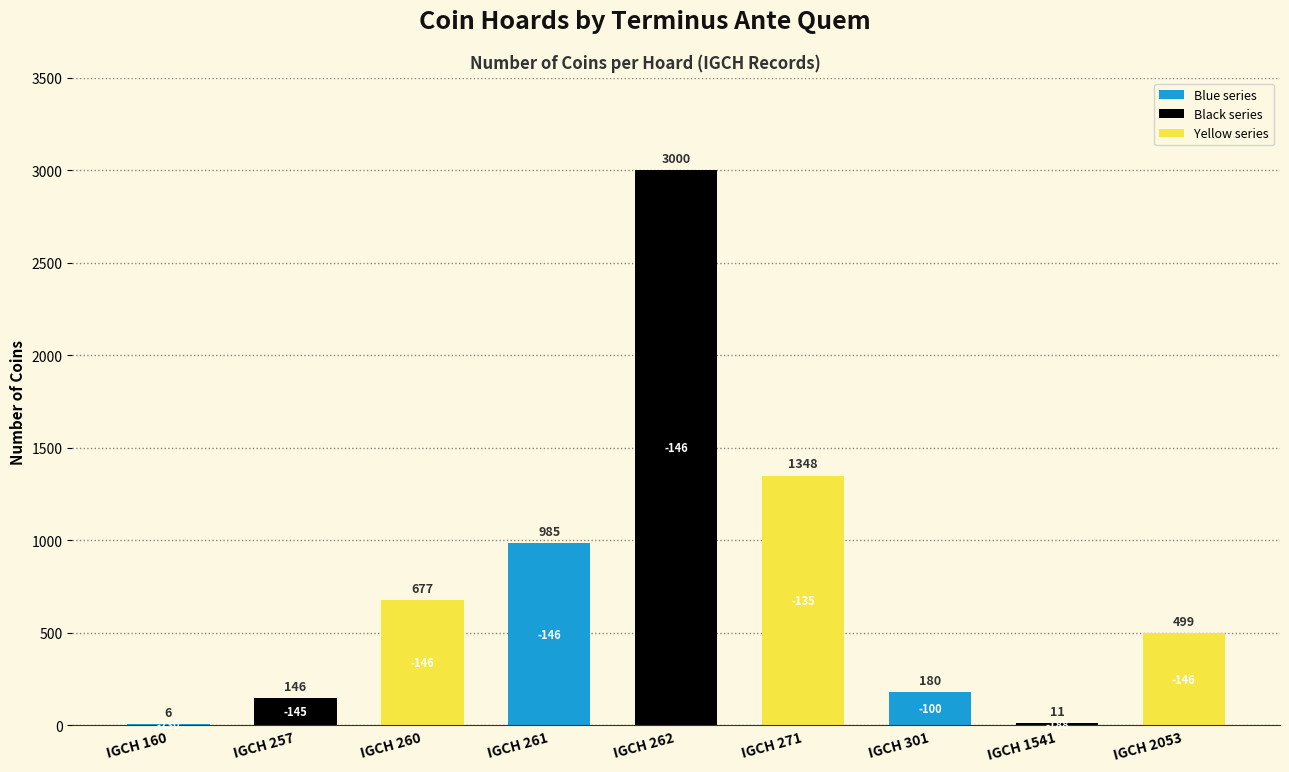

True or false: the data shows 1348 at IGCH 271.

True